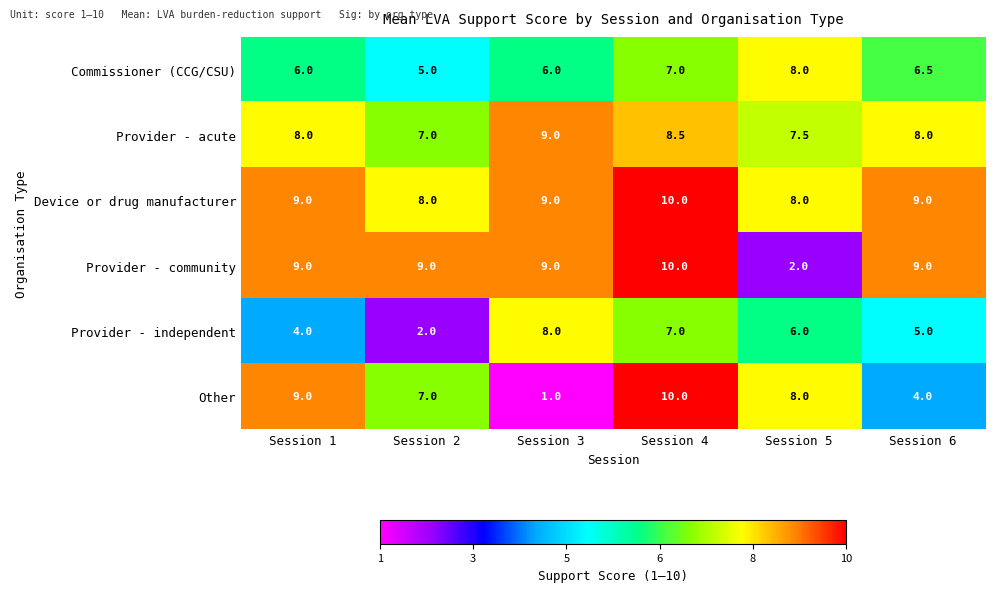

What is the difference between the second highest and minimum values in the Other series?

8.0